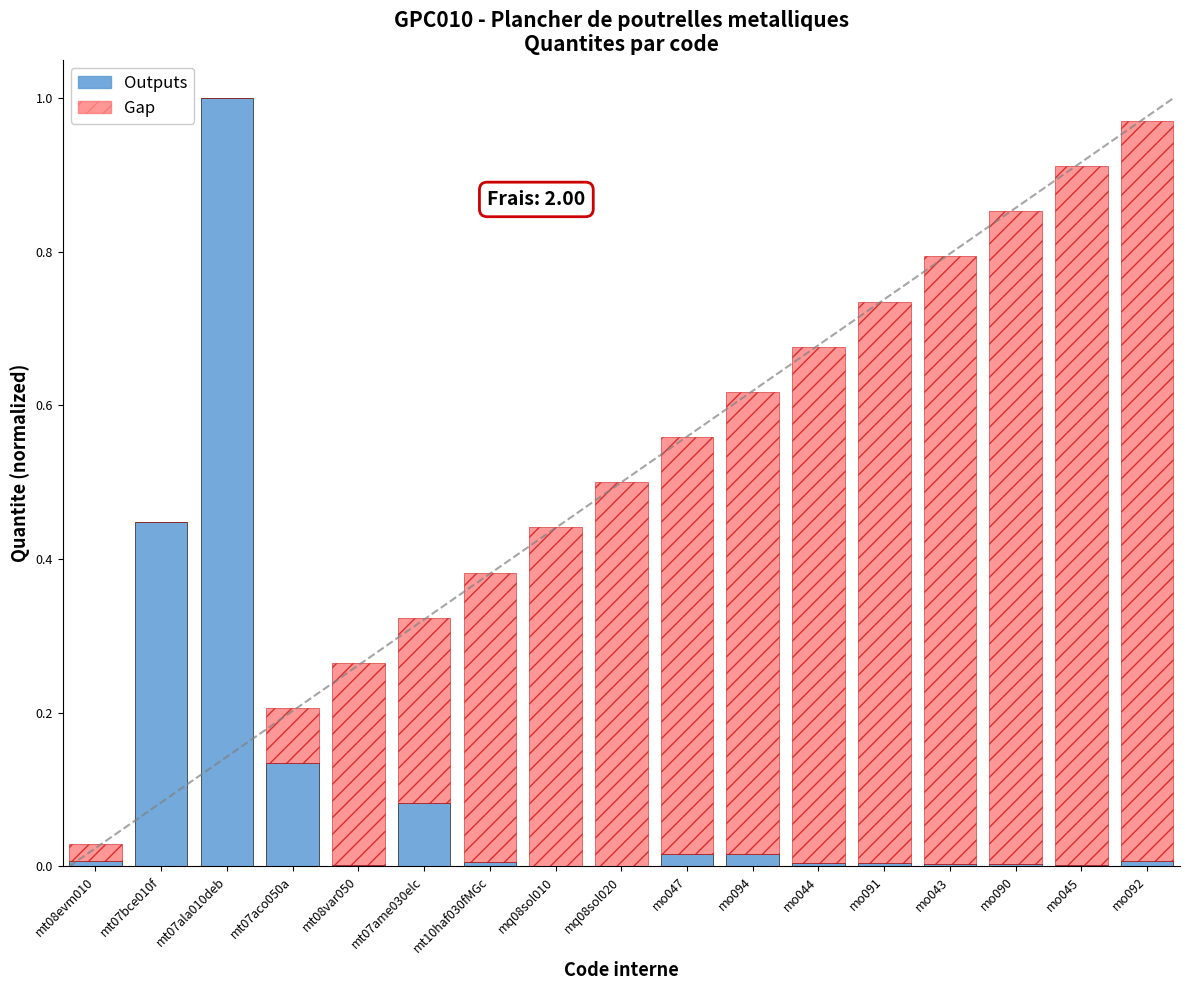

Does the chart contain stacked bars?

Yes